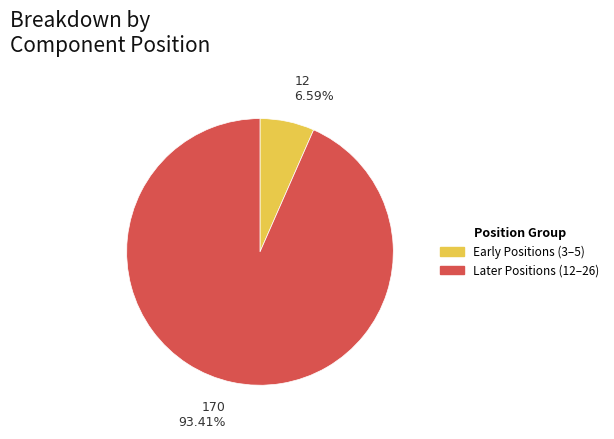

Does any single category account for the majority?

Yes